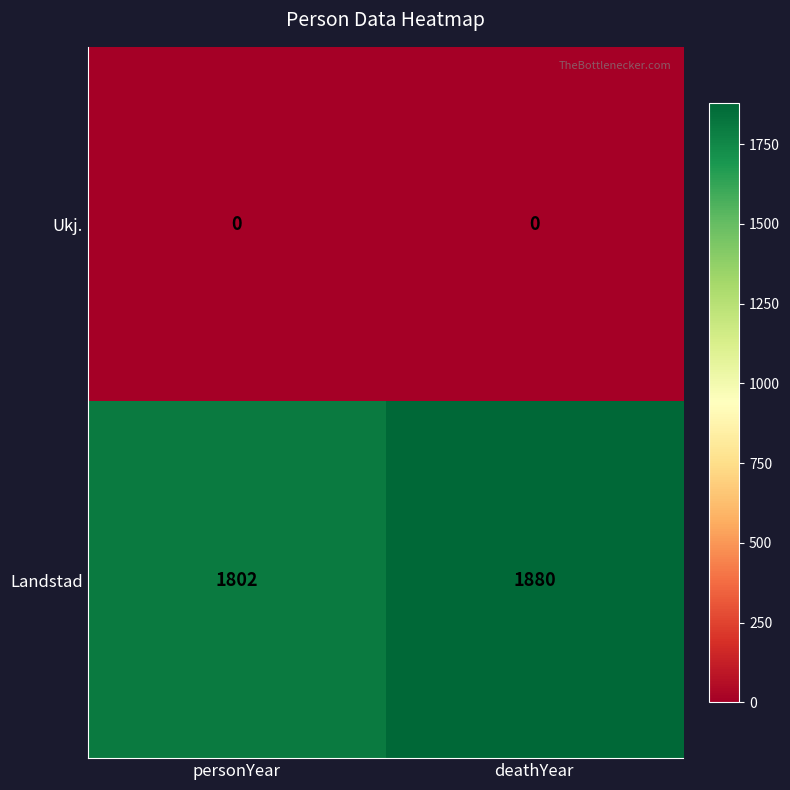

Is it true that Ukj. equals 0 at personYear?

True